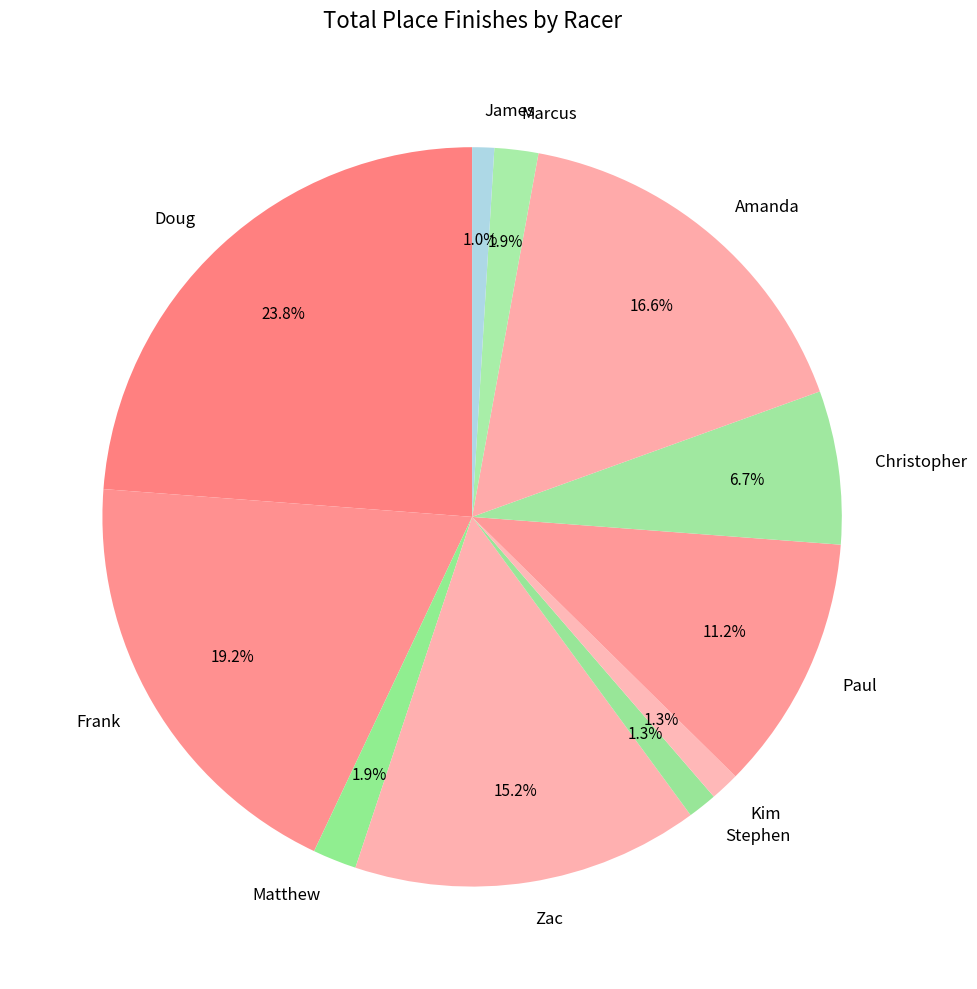

To the nearest percent, what percentage of the pie is Christopher?

7%